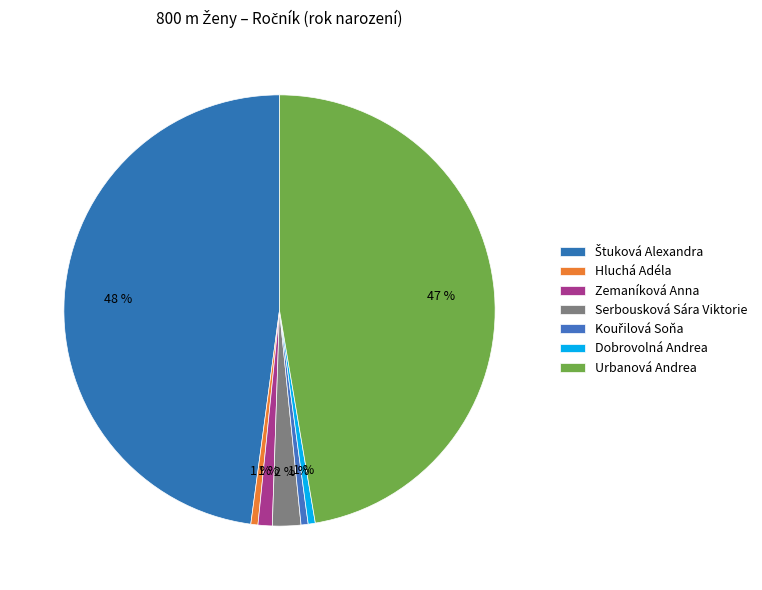

What is the total percentage of Urbanová Andrea and Kouřilová Soňa?

47.9%